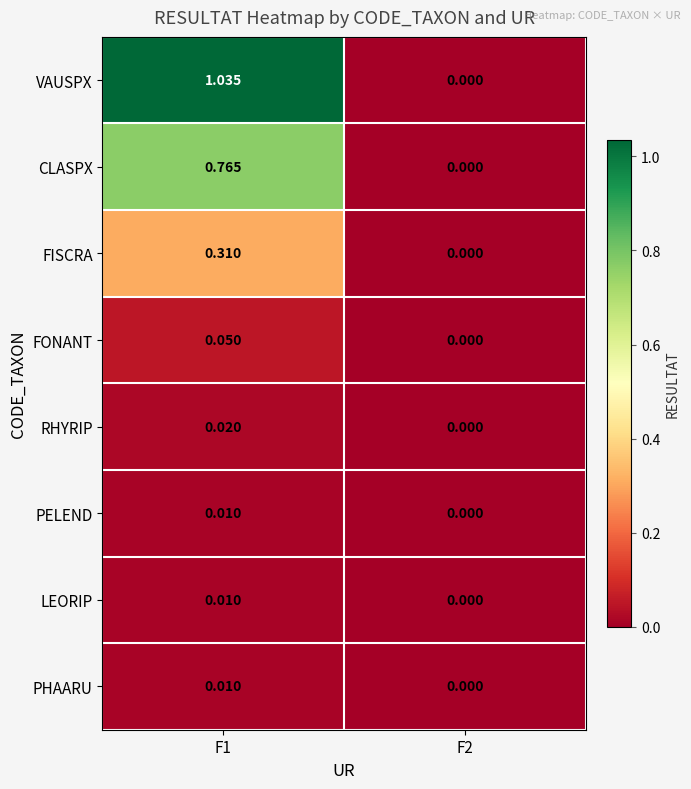

How many data points in RHYRIP are above 0?

1